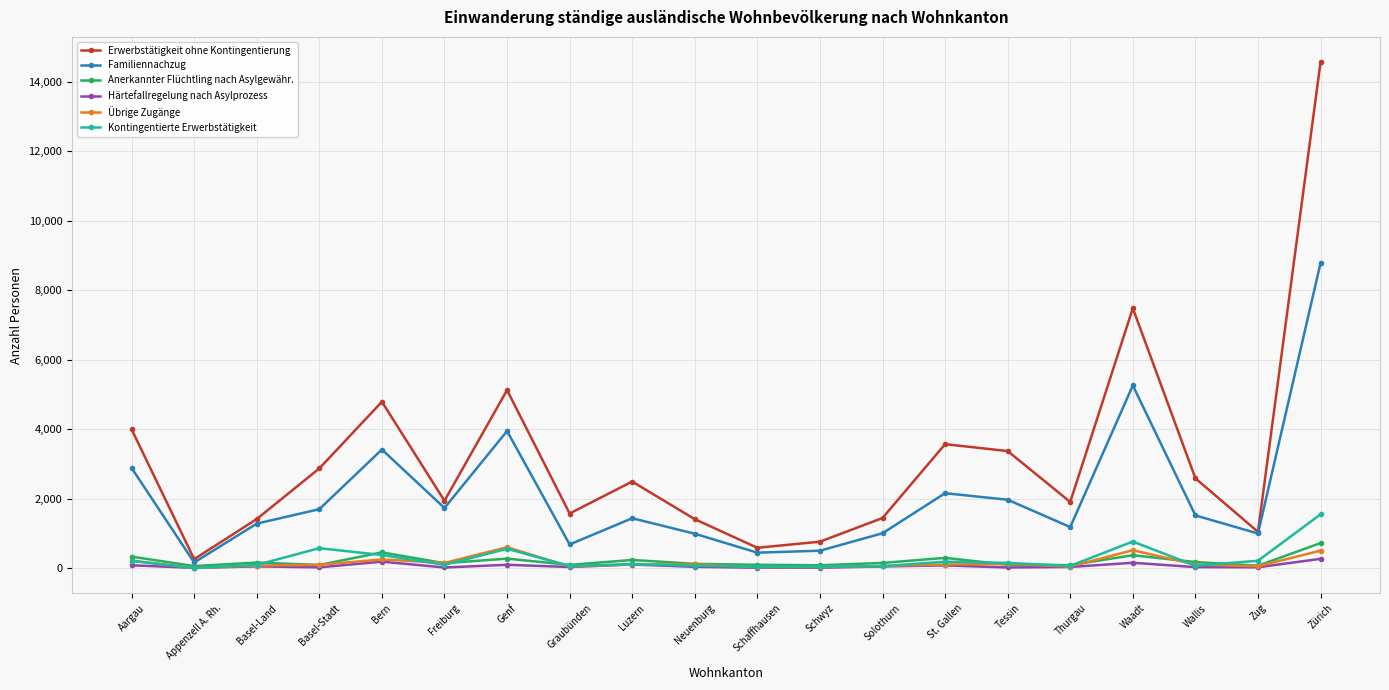

How many series are shown in this chart?

6